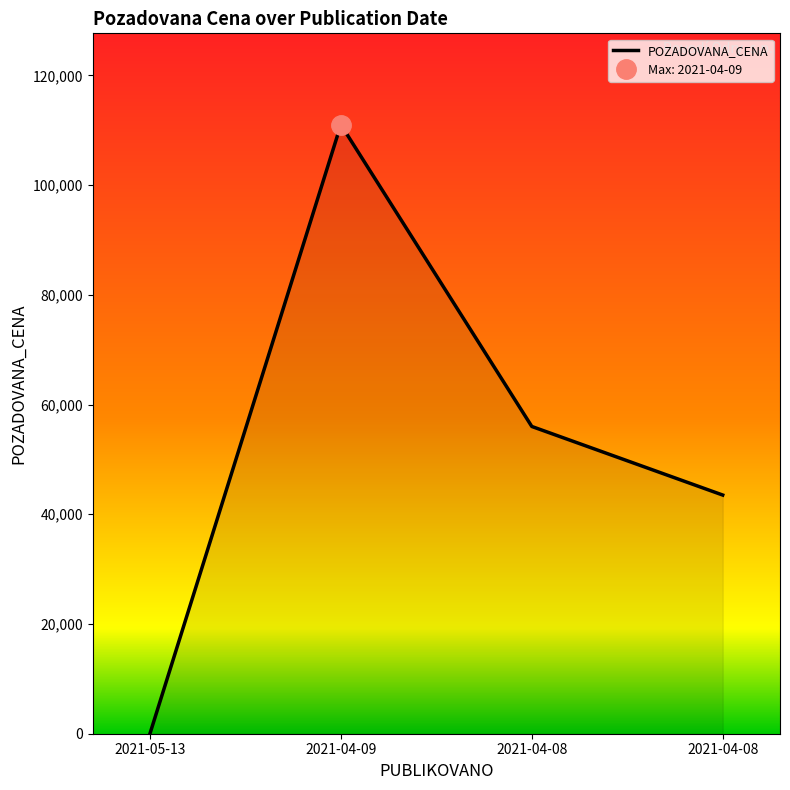

Does the chart display data point markers on the line(s)?

No